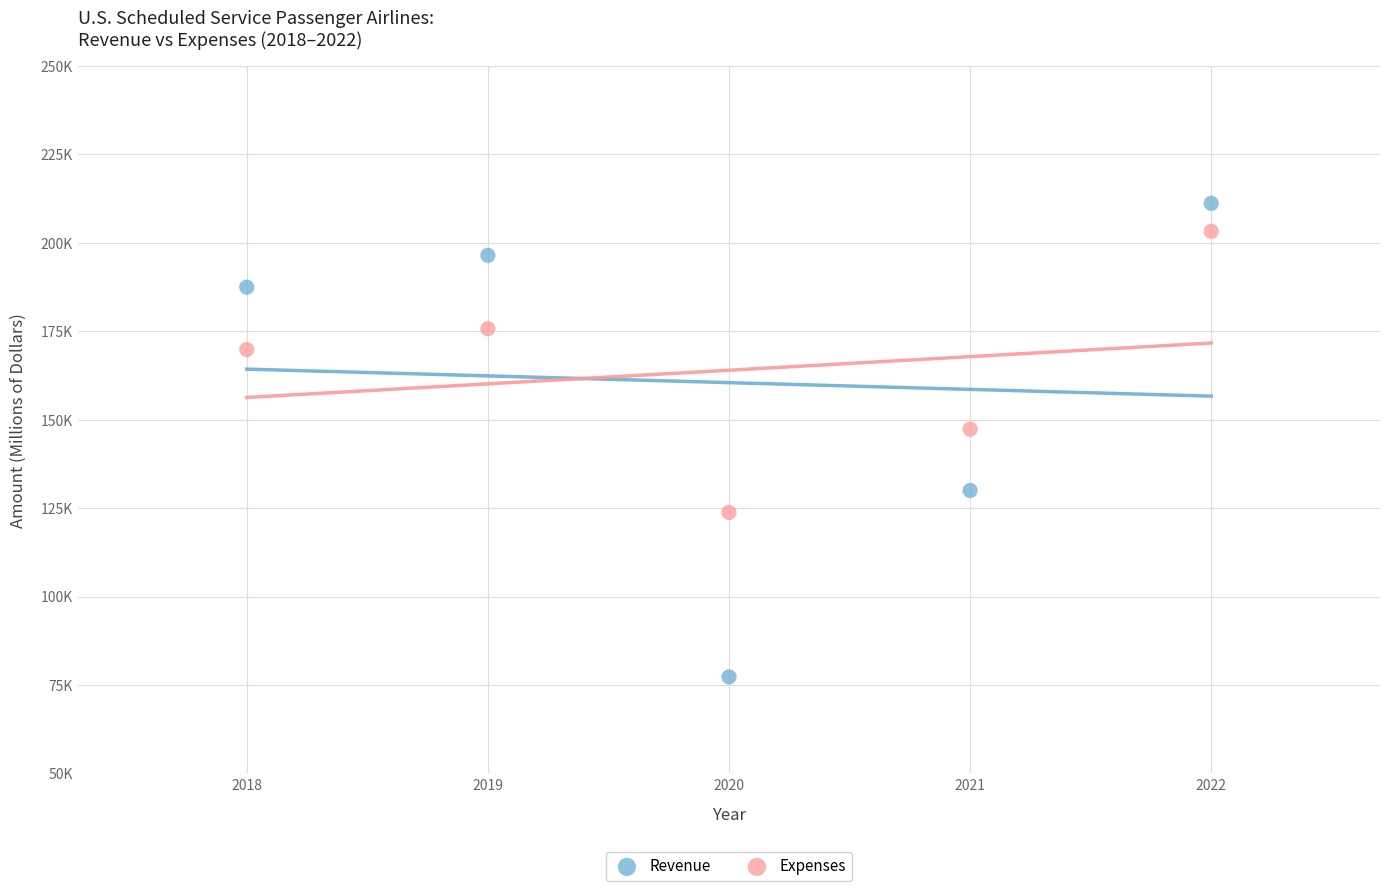

What are all the series names shown in the legend?

Revenue, Expenses